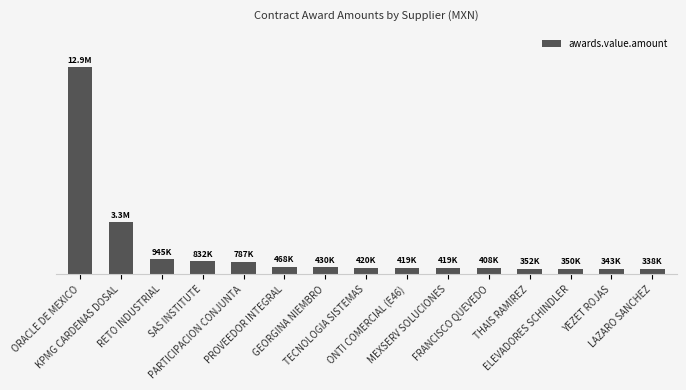

What is the change in value from KPMG CARDENAS DOSAL to TECNOLOGIA SISTEMAS?

-2835902.8